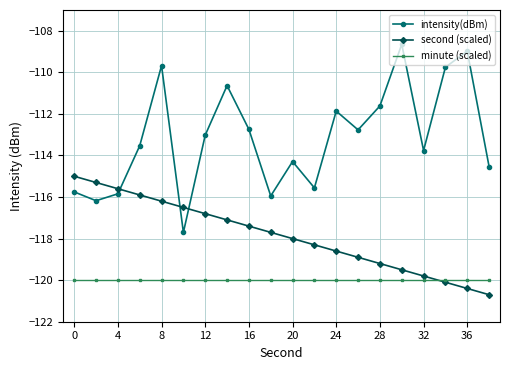

List the series in order of their overall mean, lowest first.

minute (scaled), second (scaled), intensity(dBm)